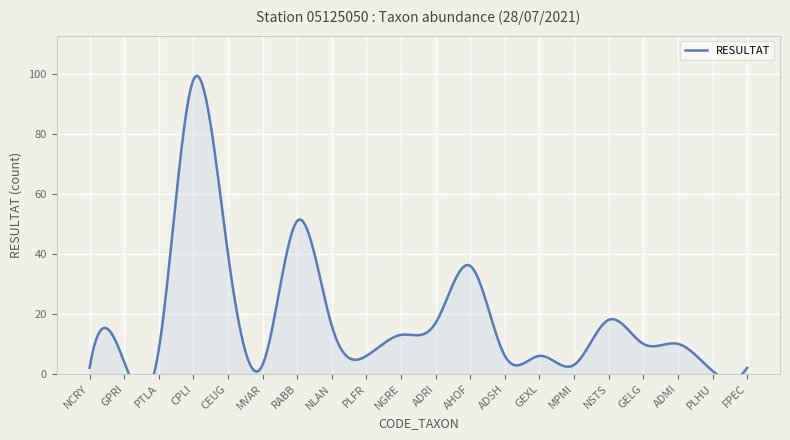

At which category does the data reach its first local peak?

CPLI